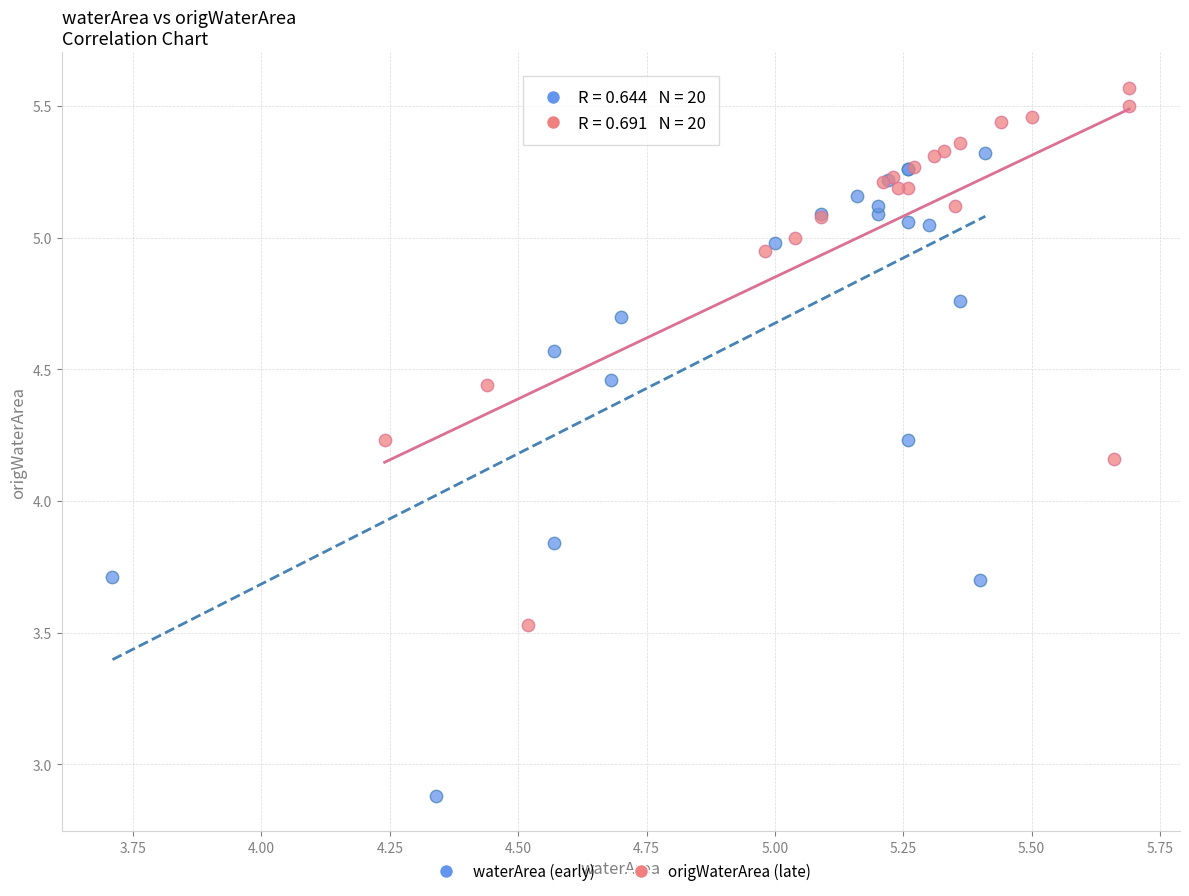

Which series reaches the maximum Y coordinate?

origWaterArea (late)